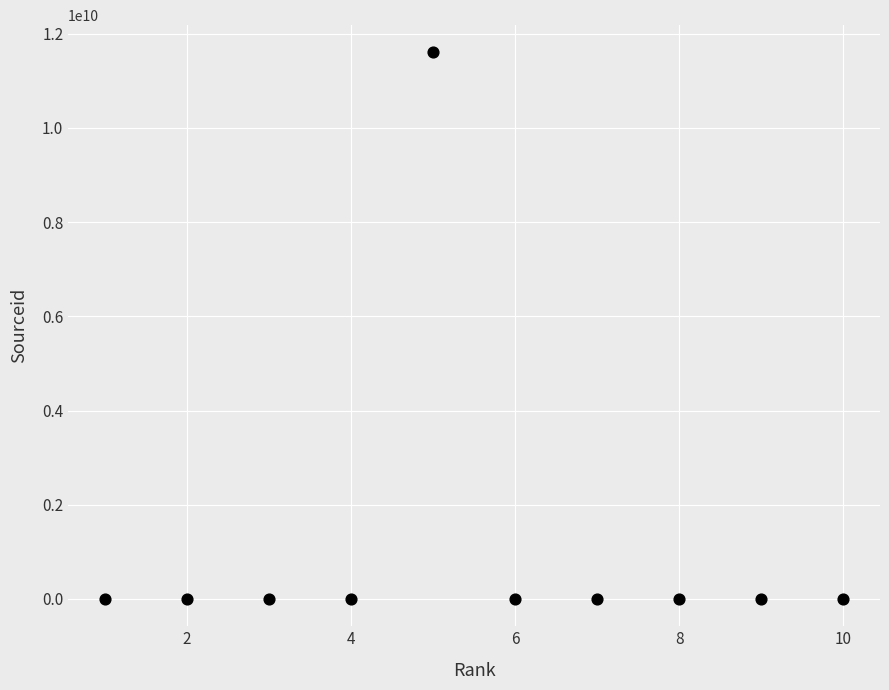

What is the average Y value?

1160042454